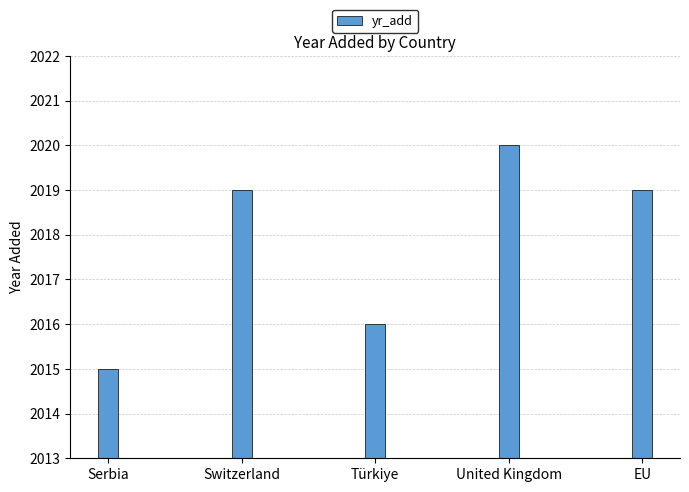

What is the label of the 1st bar from the left?

Serbia